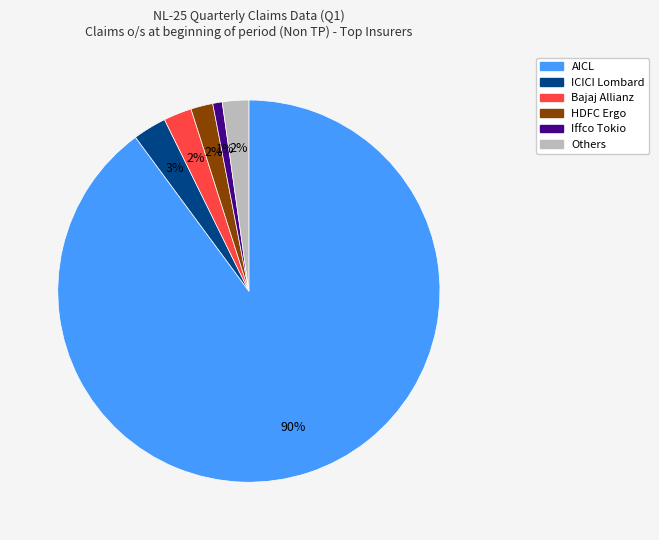

Does any single category account for the majority?

Yes